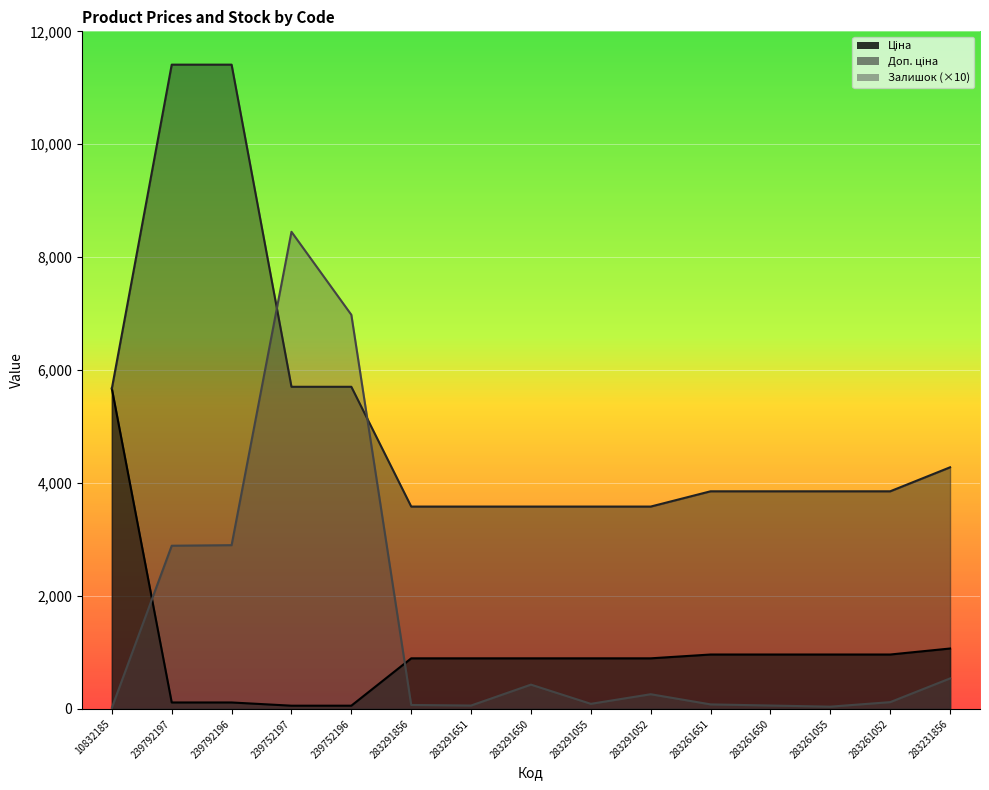

Is it true that Залишок equals 138.6 at 283291052?

False